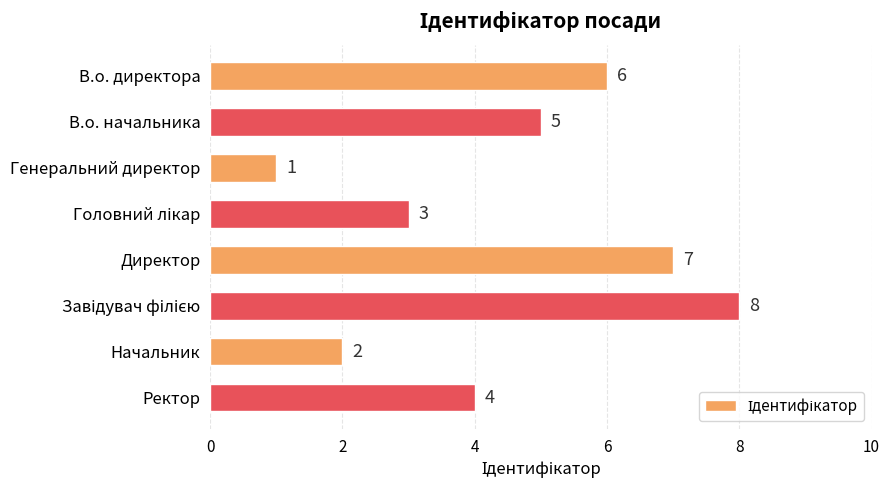

What is the change in value from Генеральний директор to Начальник?

+1